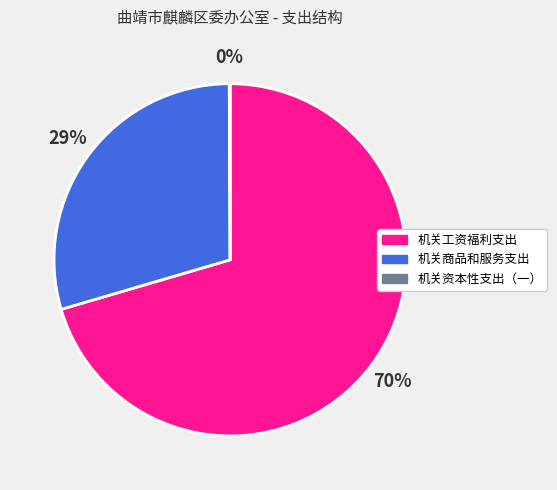

Which category has the biggest portion of the pie?

机关工资福利支出